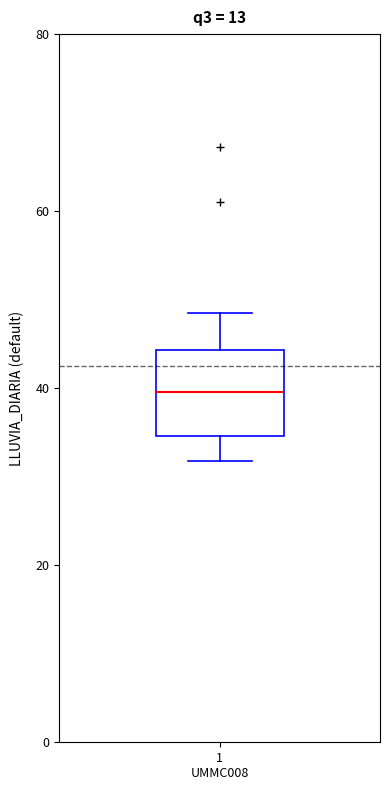

Where is the upper edge of the box for 1 UMMC008 on the y-axis? The values are not printed on the chart, so give them approximately, as read against the axis.

44